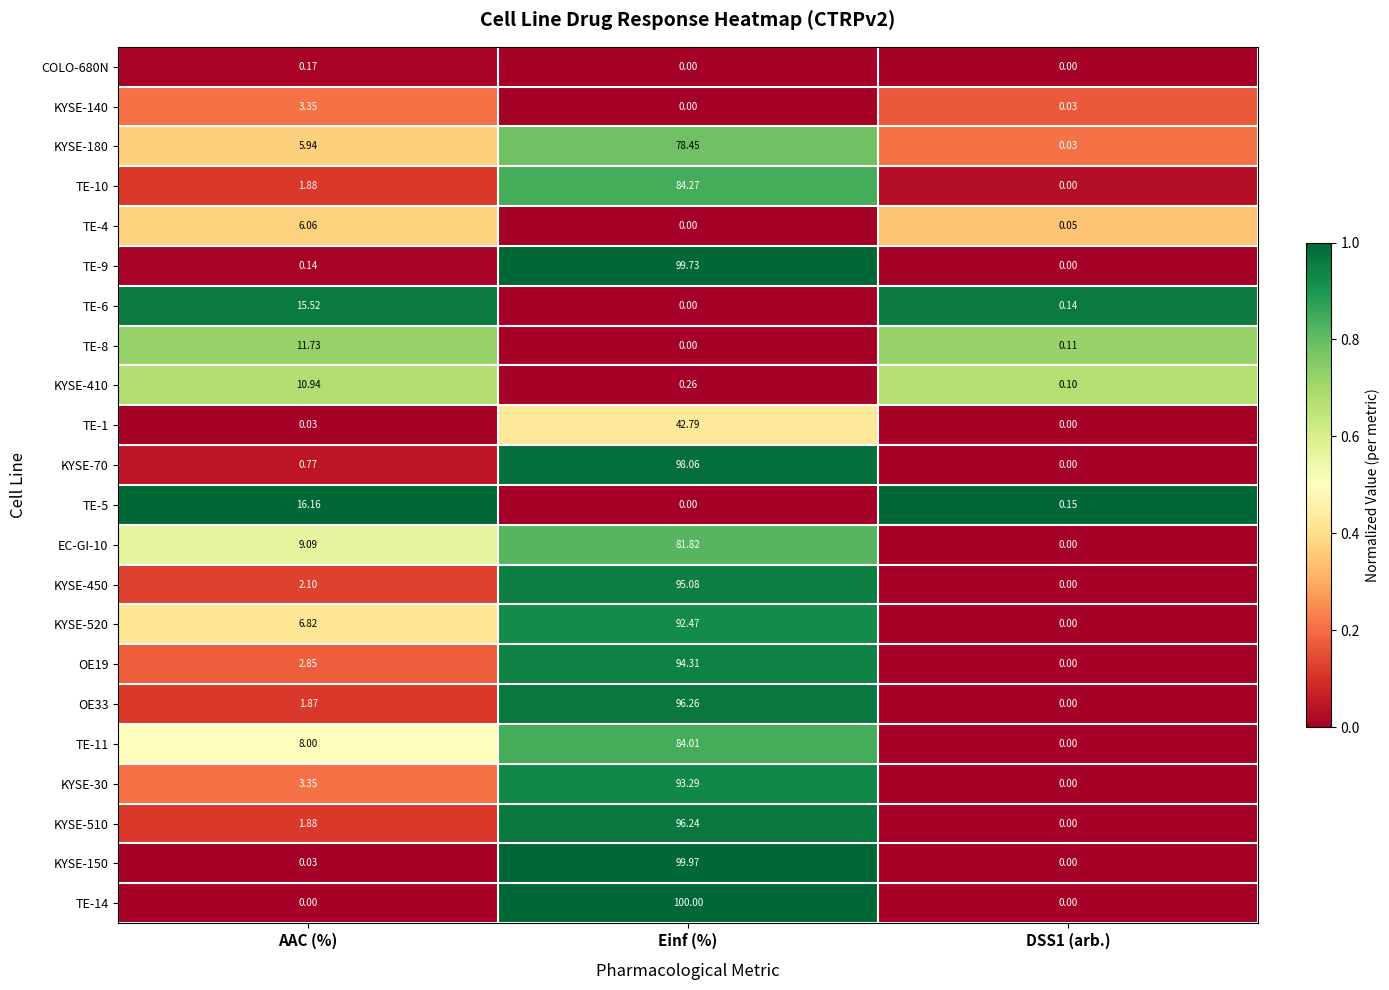

At how many categories does at least one series exceed 0?

3